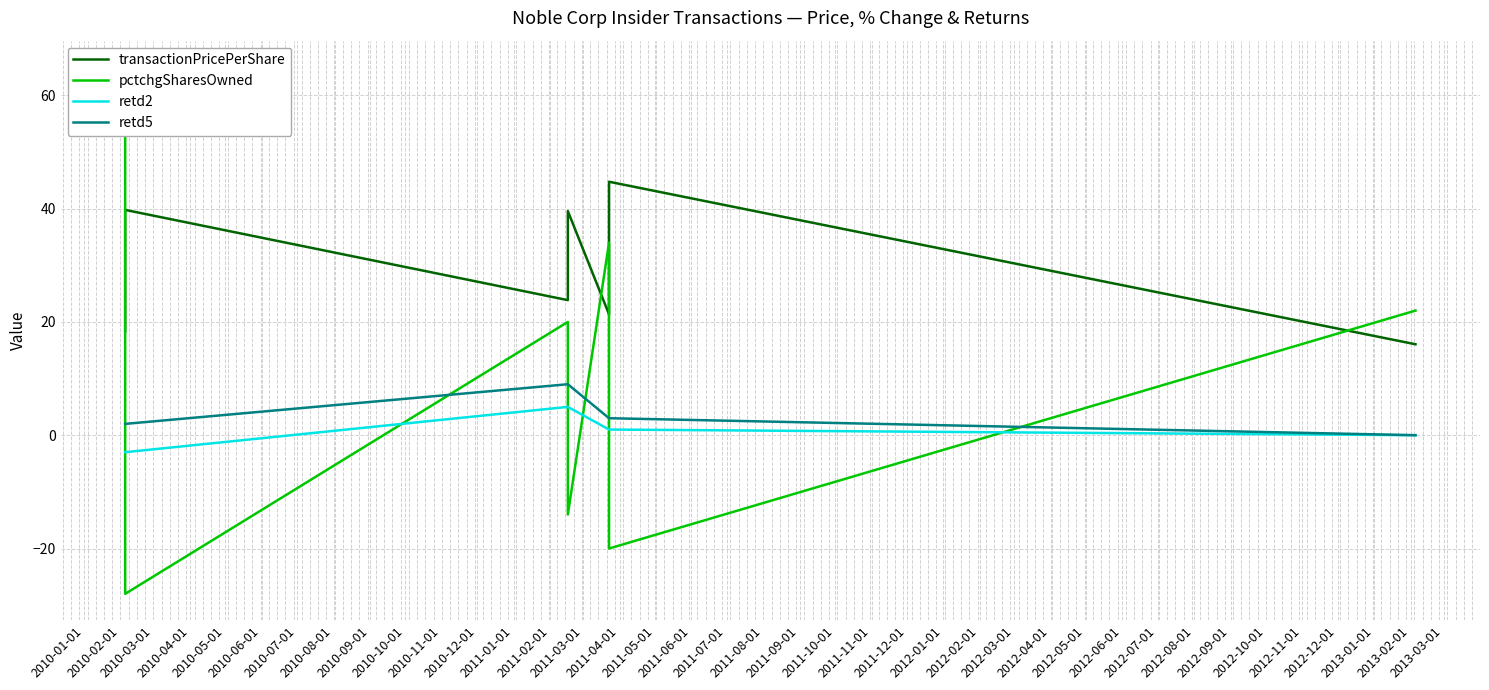

Does the chart display data point markers on the line(s)?

No